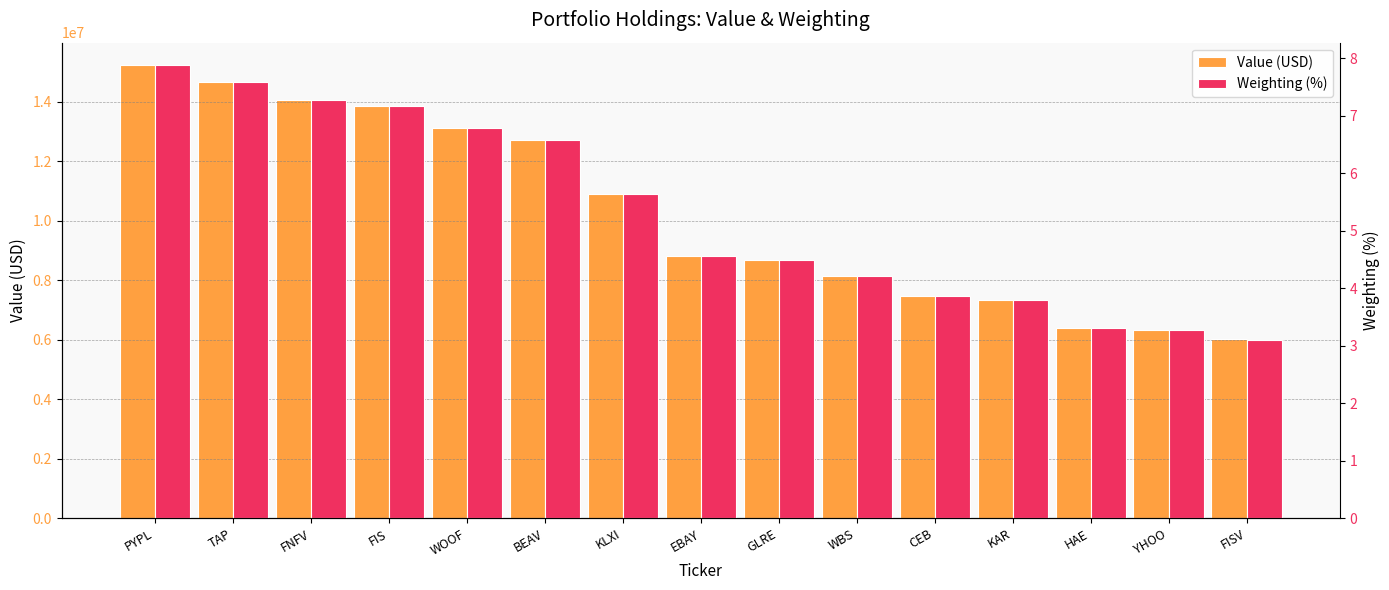

What is the difference between the Weighting (%) values at WBS and CEB?

0.3